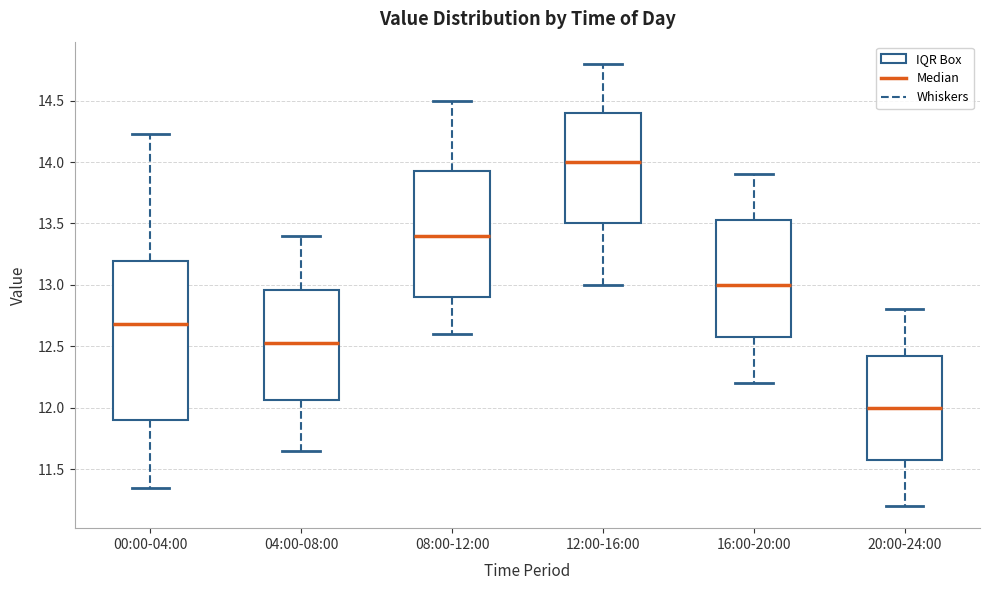

Where does the upper whisker of the box for 12:00-16:00 end on the y-axis? The values are not printed on the chart, so give them approximately, as read against the axis.

14.80